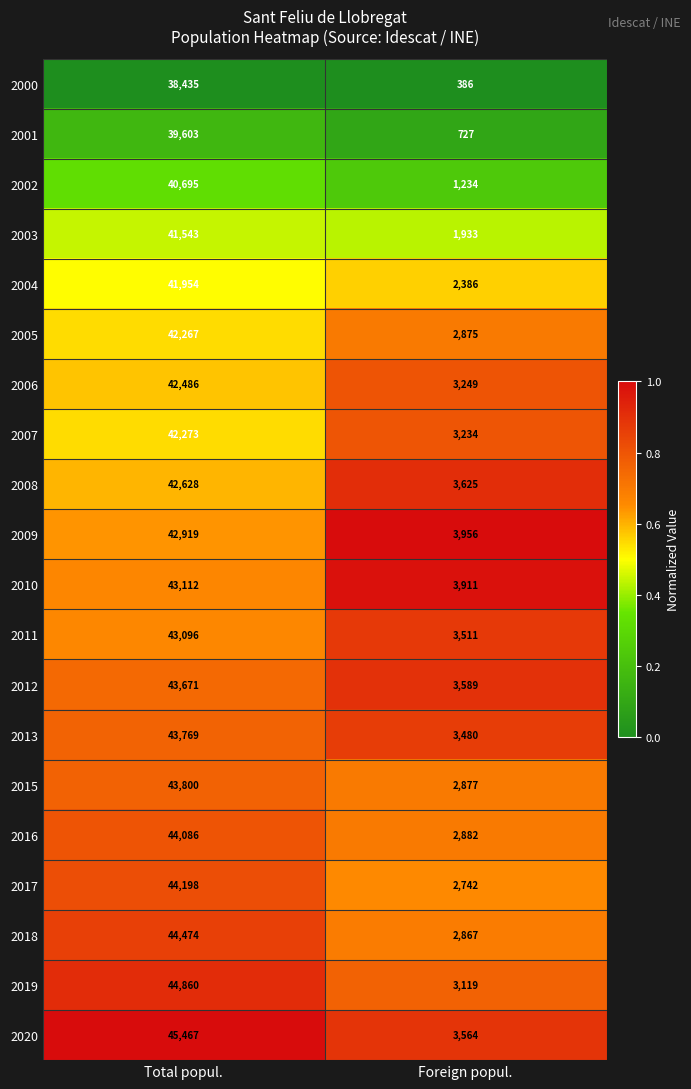

List the series in order of their peak value, highest first.

2020, 2019, 2018, 2017, 2016, 2015, 2013, 2012, 2010, 2011, 2009, 2008, 2006, 2007, 2005, 2004, 2003, 2002, 2001, 2000